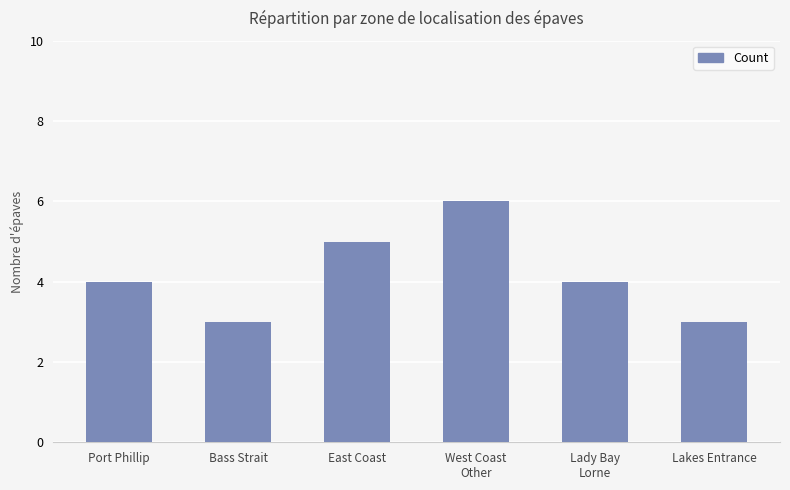

What is the difference between the maximum and second lowest values?

3